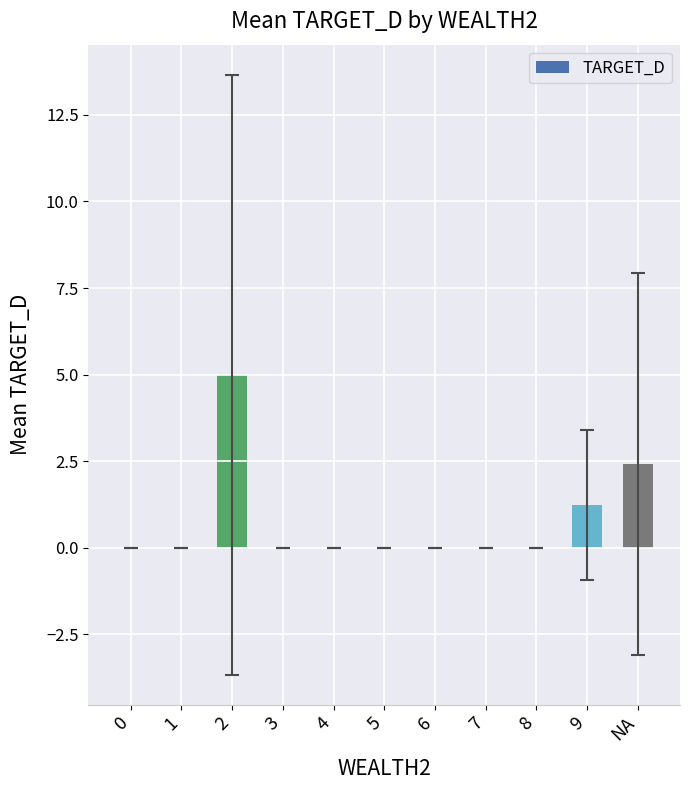

Are the bars horizontal?

No